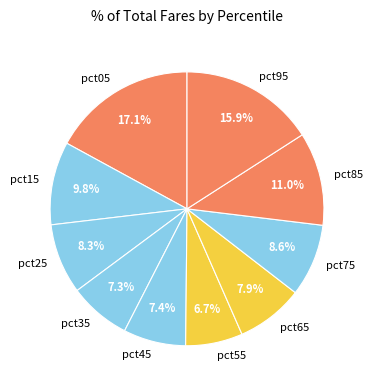

How many slices are in this pie chart?

10